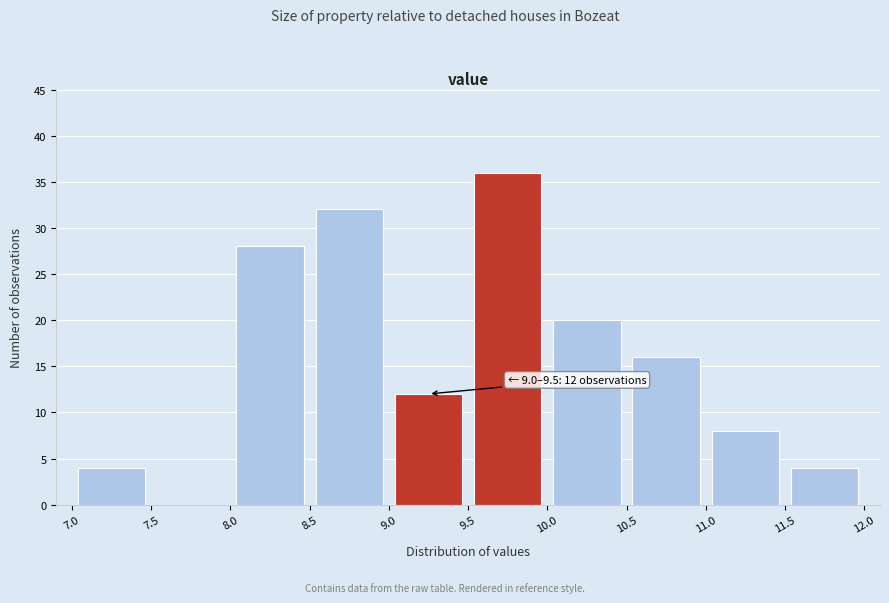

Which range on the x-axis has the tallest bar?

9.5 to 10.0